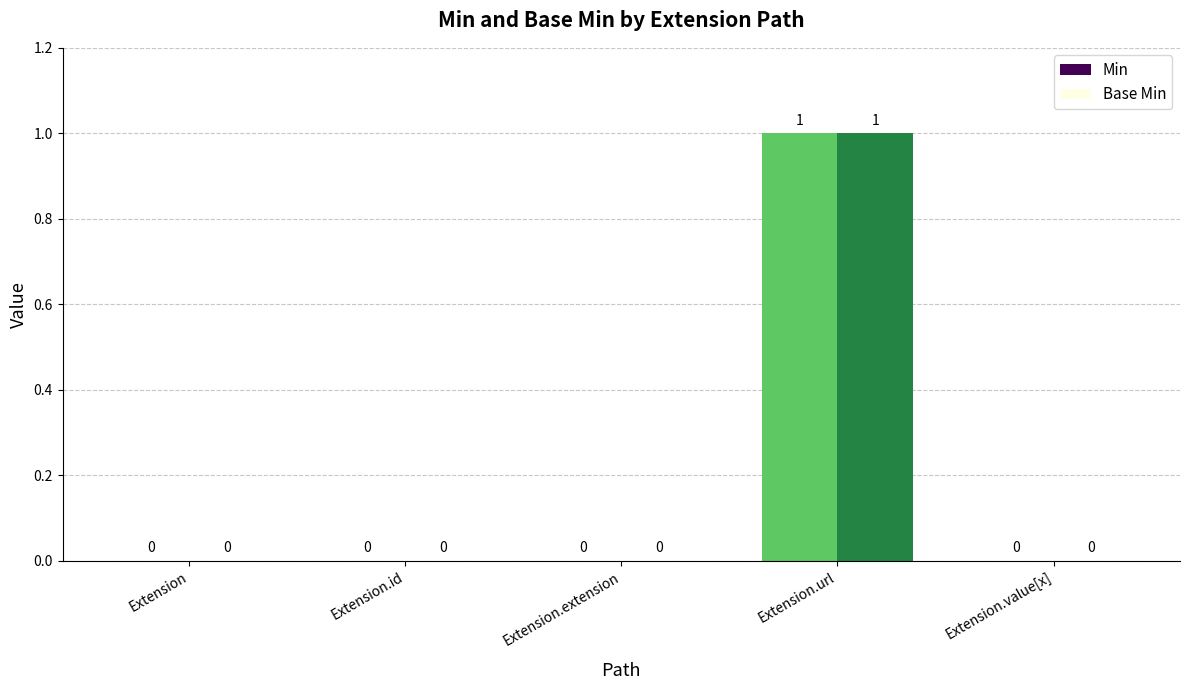

What are all the series names shown in the legend?

Min, Base Min